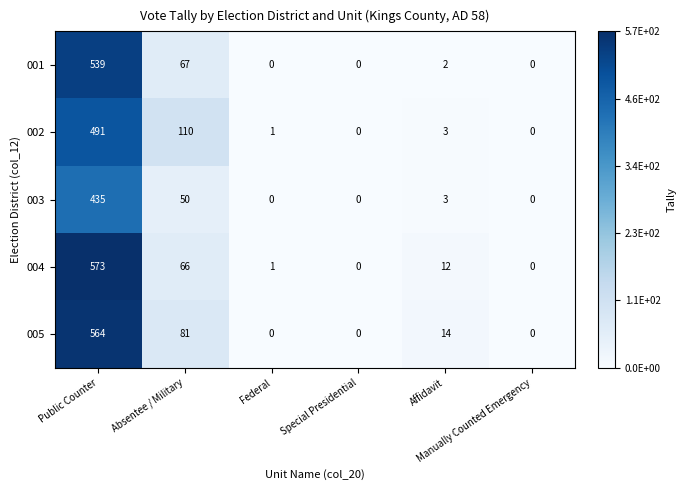

What is the sum of all 003 values?

488